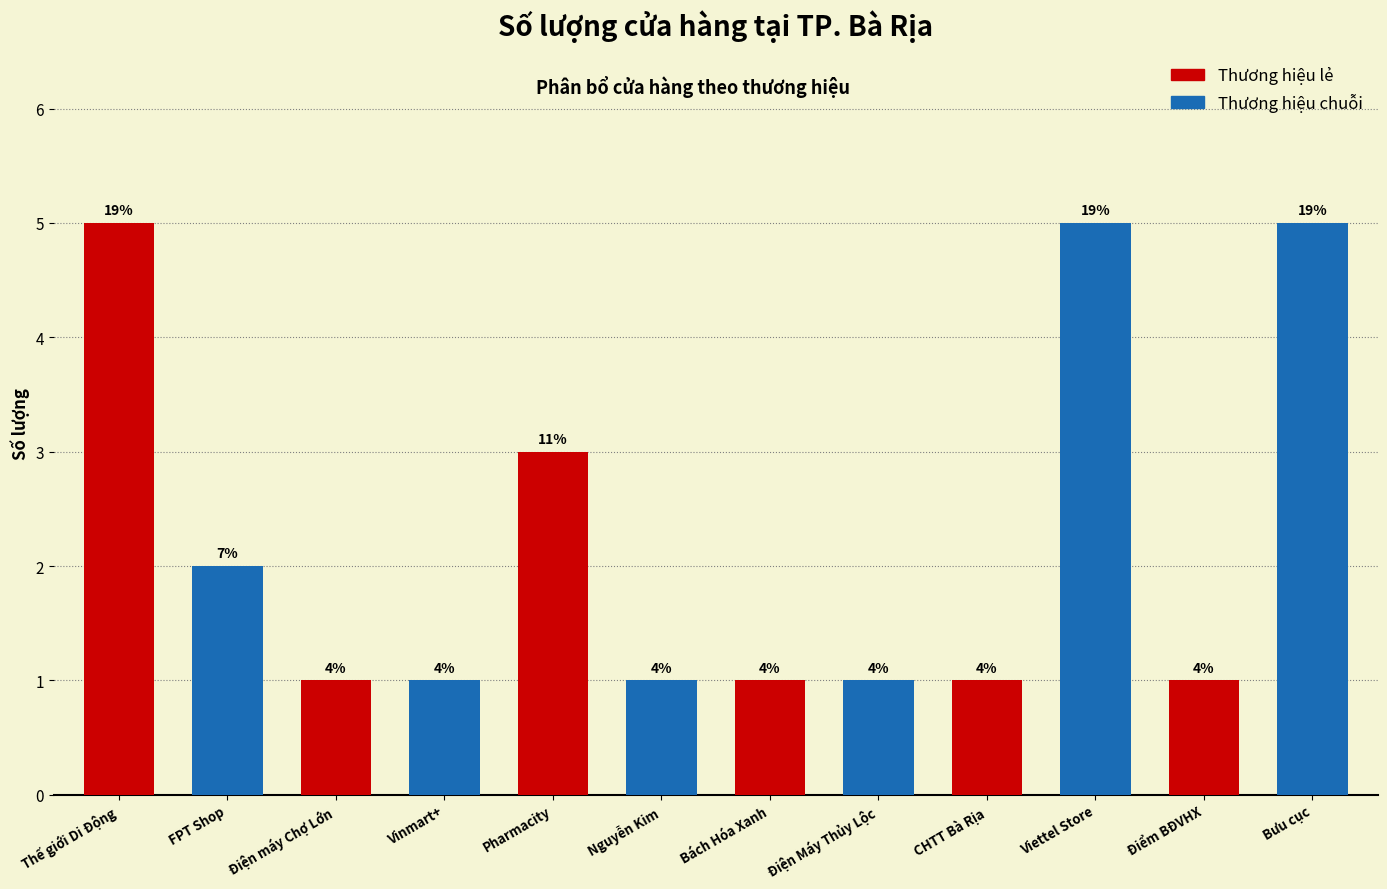

What is the approximate value at Vinmart+?

1